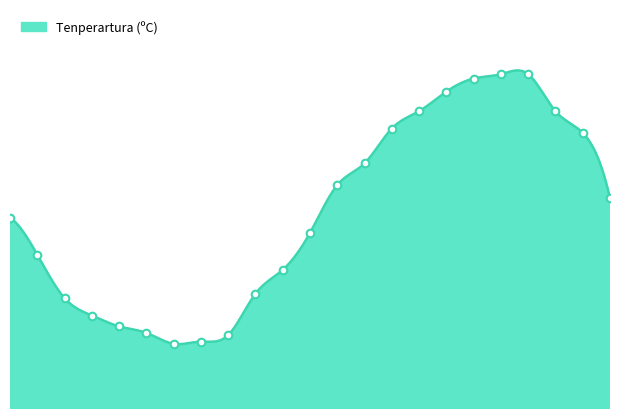

What is the change in value from 01:00 to 22:00?

+2.6